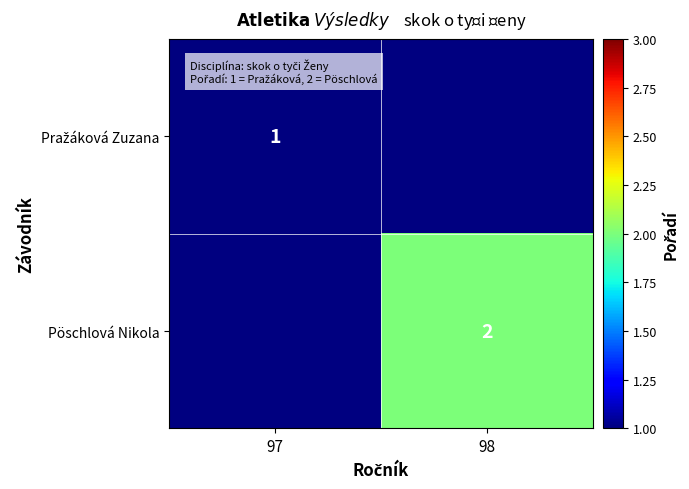

The value of Pöschlová Nikola at 98 is 3.3. True or false?

False